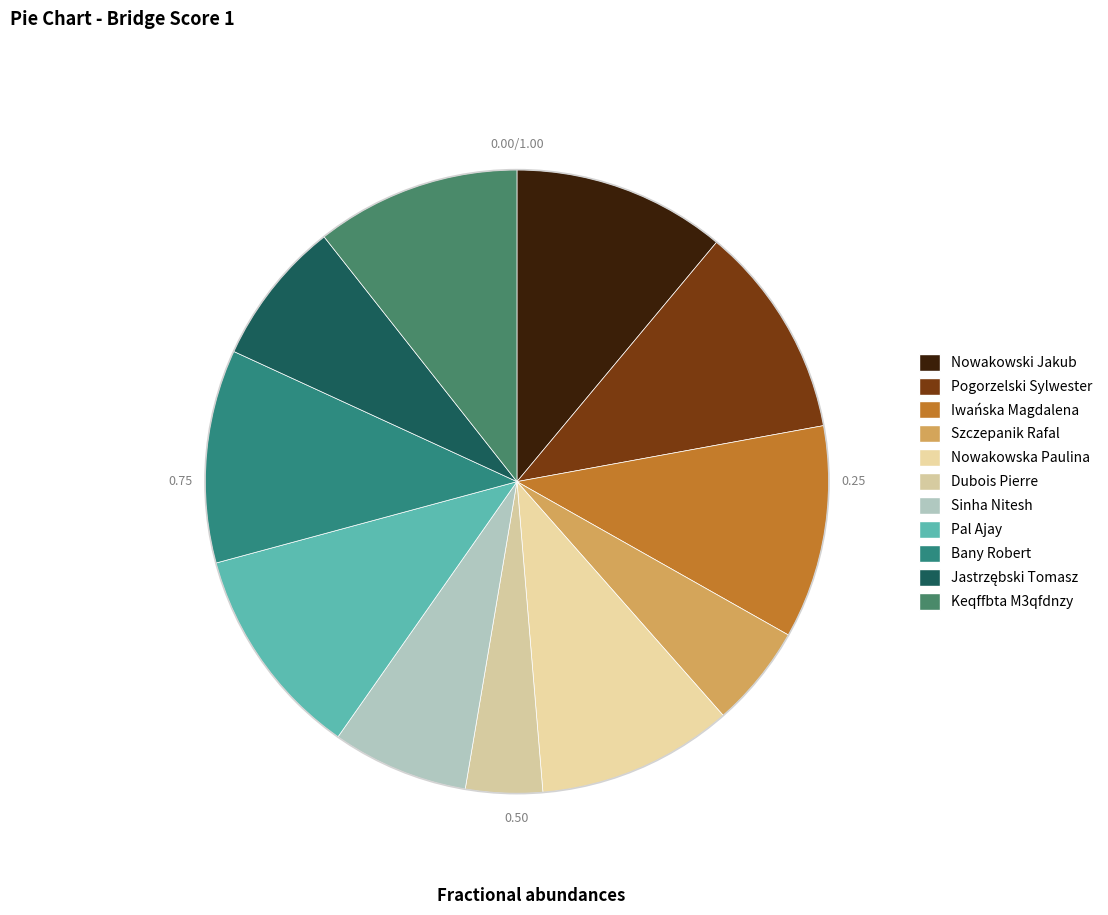

Is it true that Sinha Nitesh is 19% of the pie?

False